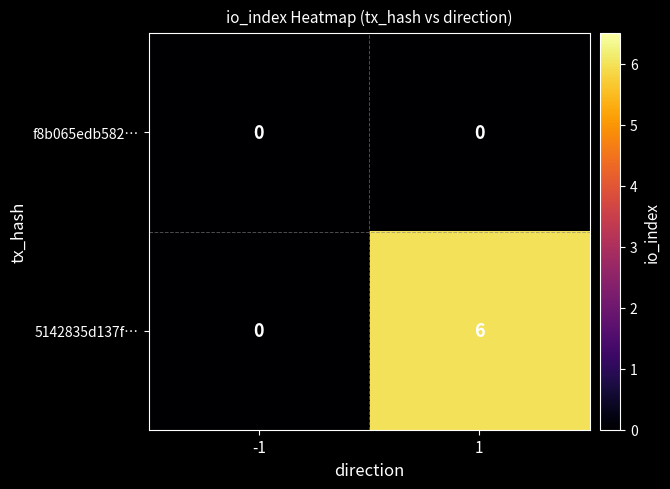

The f8b065edb582… series shows 0 at -1. True or false?

True